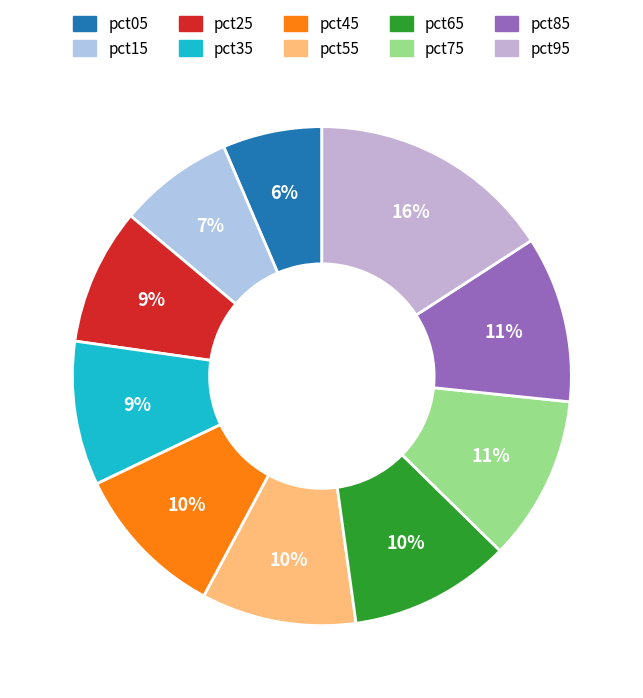

To the nearest percent, what portion does pct45 represent?

10%